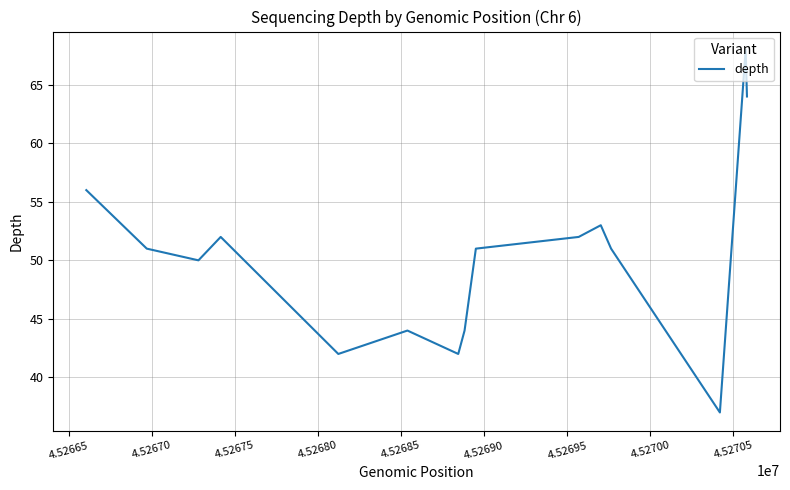

True or false: there are more than 1 points higher than both neighbors.

True